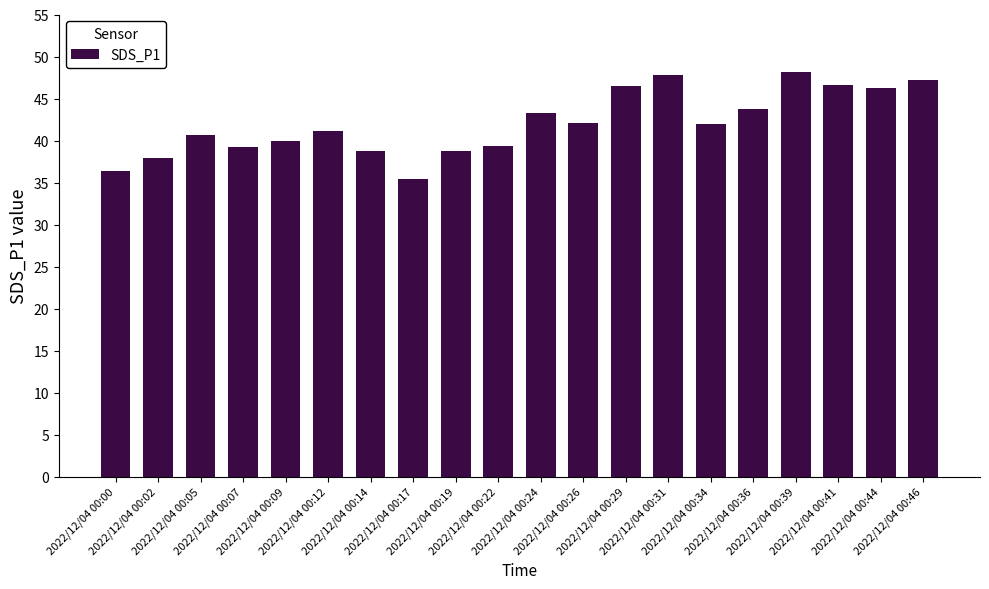

Which label corresponds to the smallest value in the chart?

2022/12/04 00:17